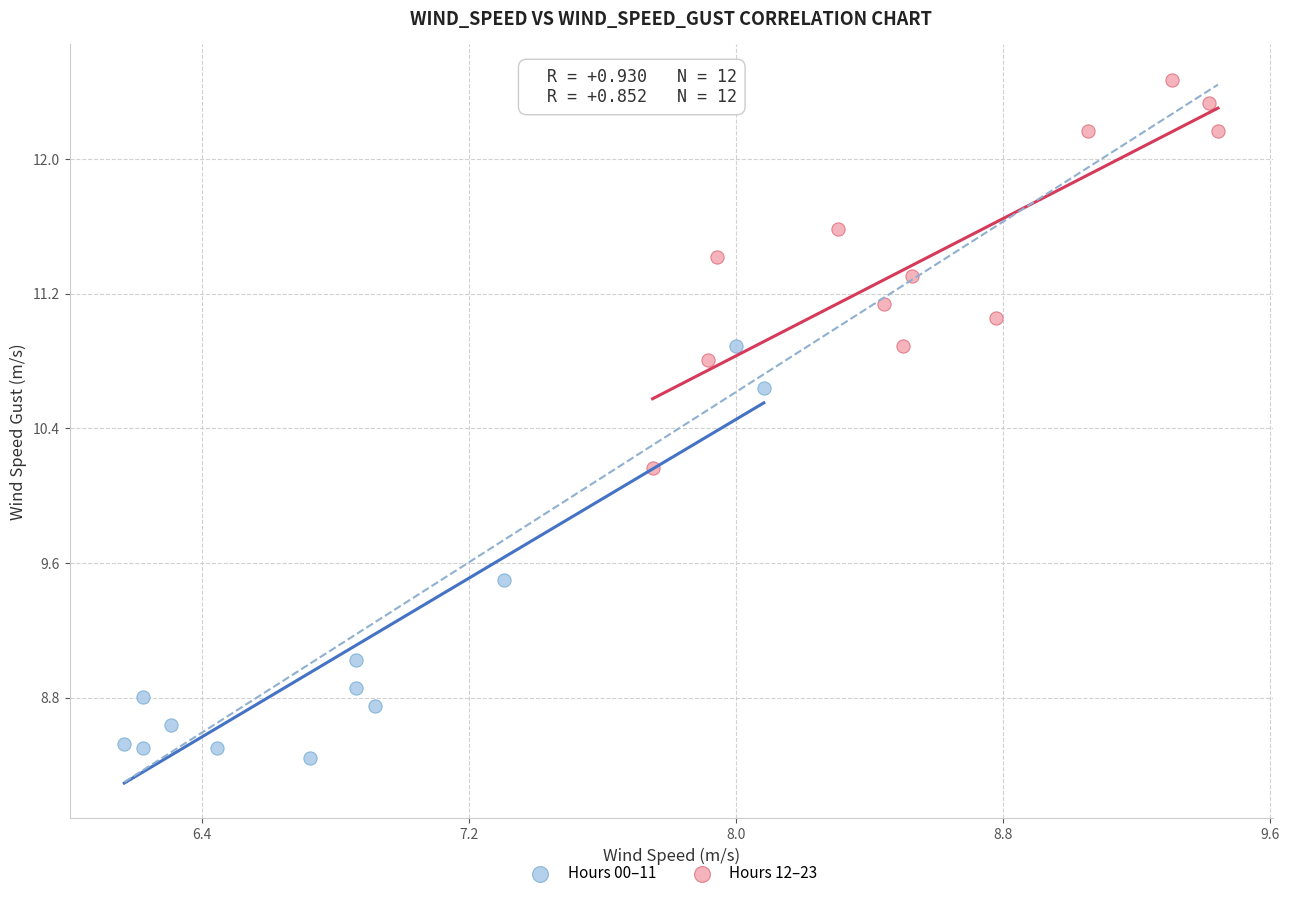

Which series reaches the maximum Y coordinate?

Hours 12–23